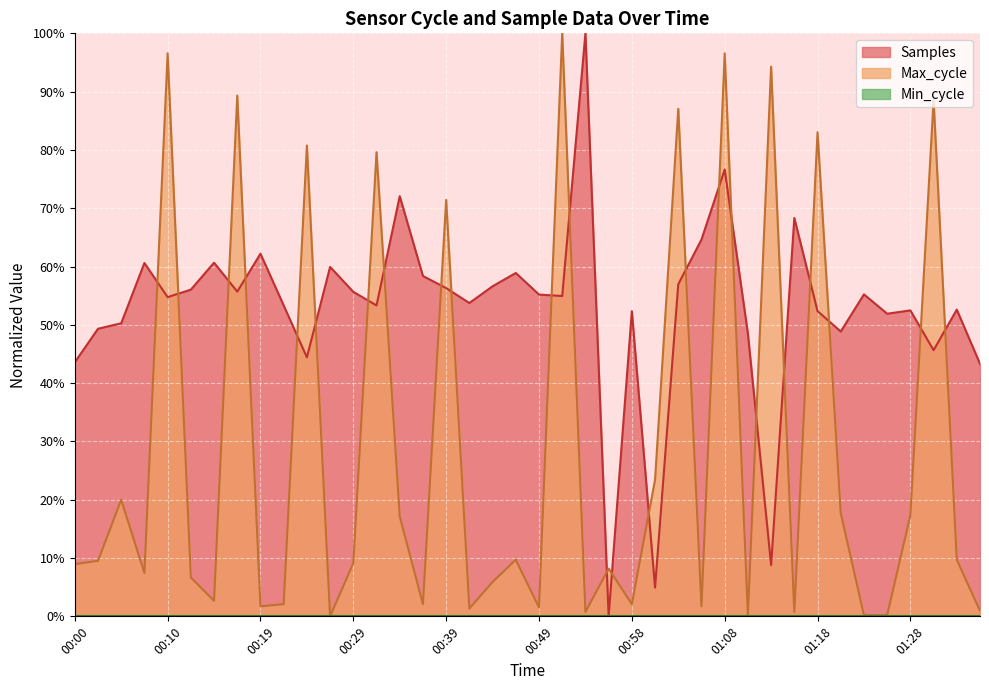

What is the difference between the Max_cycle values at 01:33 and 01:16?

9.0